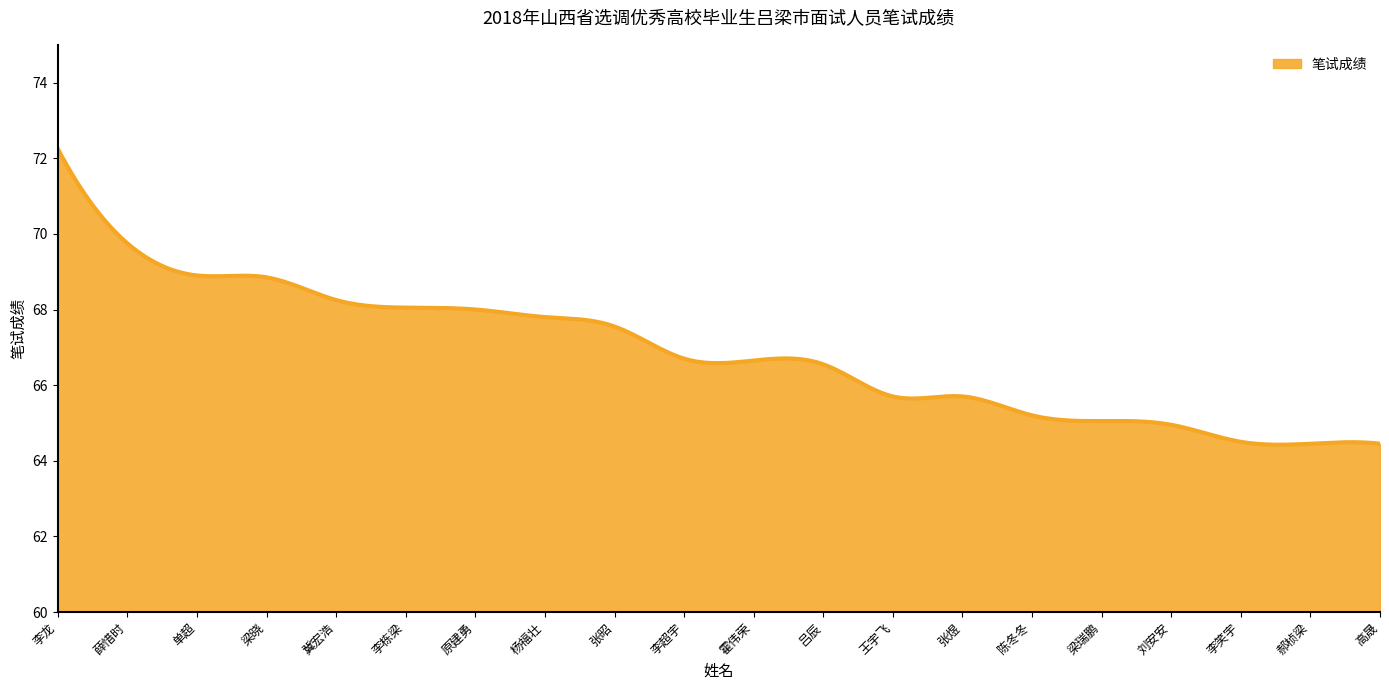

What is the difference between the maximum and minimum values?

7.8